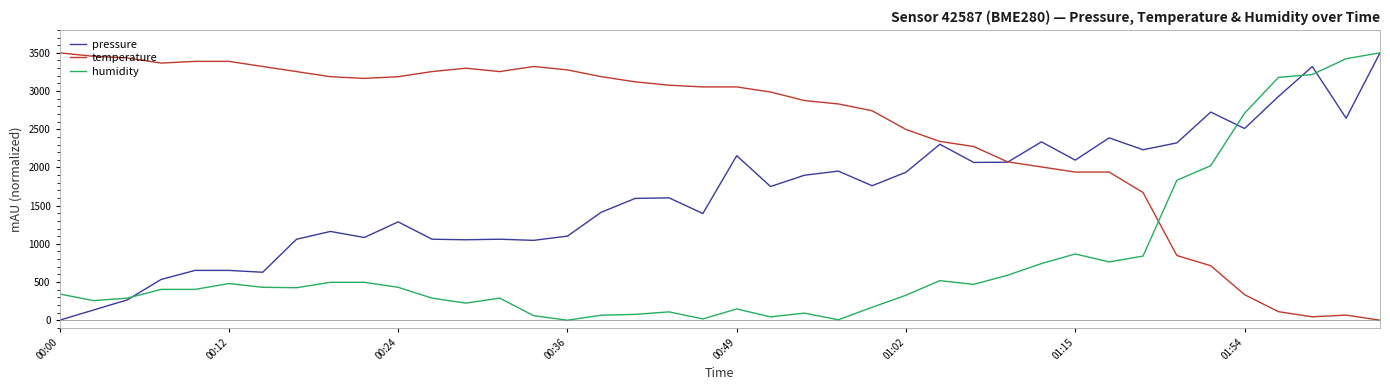

How many times do temperature and humidity cross each other?

1